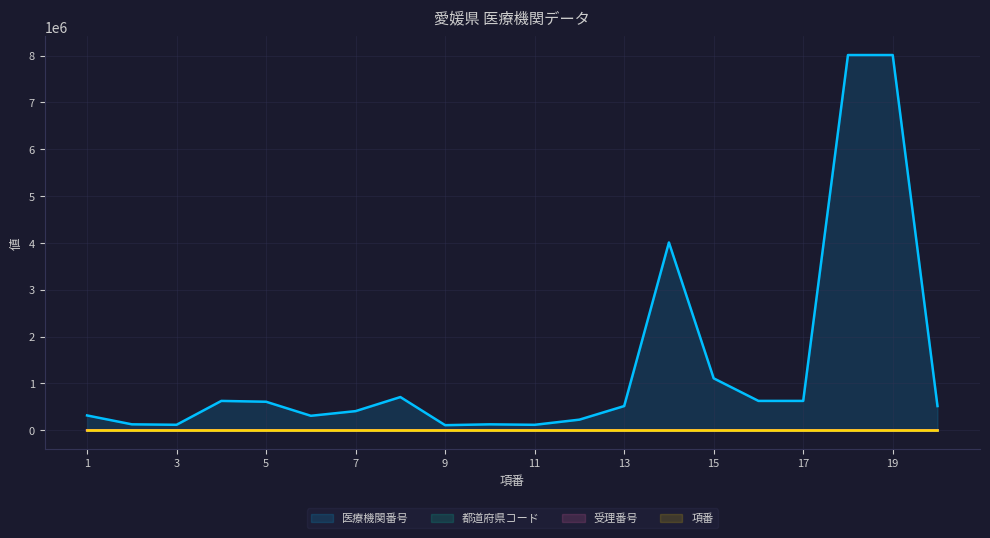

Reading left to right, list all the values displayed in this chart.

医療機関番号: 1=318067	2=128466	3=118483	4=628077	5=610331	6=310510	7=410187	8=710404	9=110282	10=128128	11=118111	12=228159	13=518047	14=4010009	15=1110141	16=628135	17=628143	18=8010047	19=8010021	20=518062
受理番号: 1=1	2=4	3=5	4=6	5=7	6=8	7=9	8=13	9=14	10=15	11=16	12=18	13=19	14=20	15=22	16=23	17=25	18=26	19=30	20=31
項番: 1=1	2=2	3=3	4=4	5=5	6=6	7=7	8=8	9=9	10=10	11=11	12=12	13=13	14=14	15=15	16=16	17=17	18=18	19=19	20=20